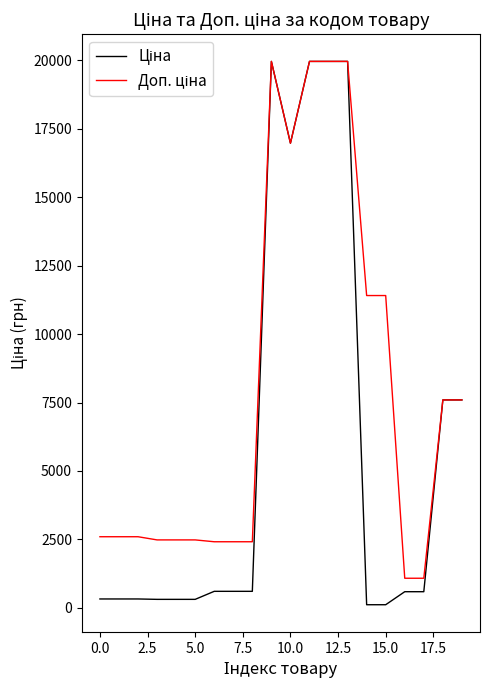

What is the greatest value displayed?

19964.2